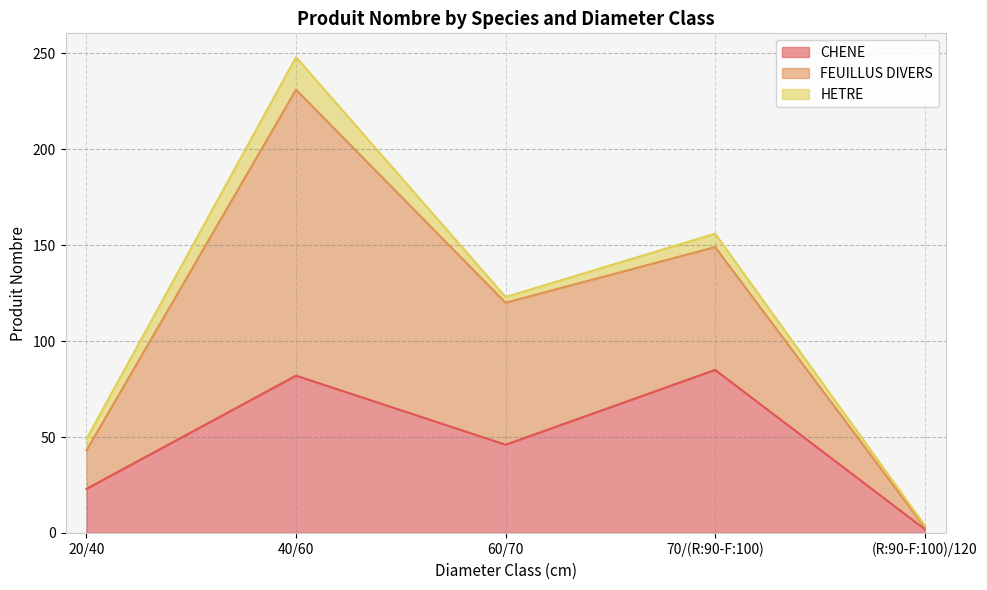

How many categories are shown in the chart?

5